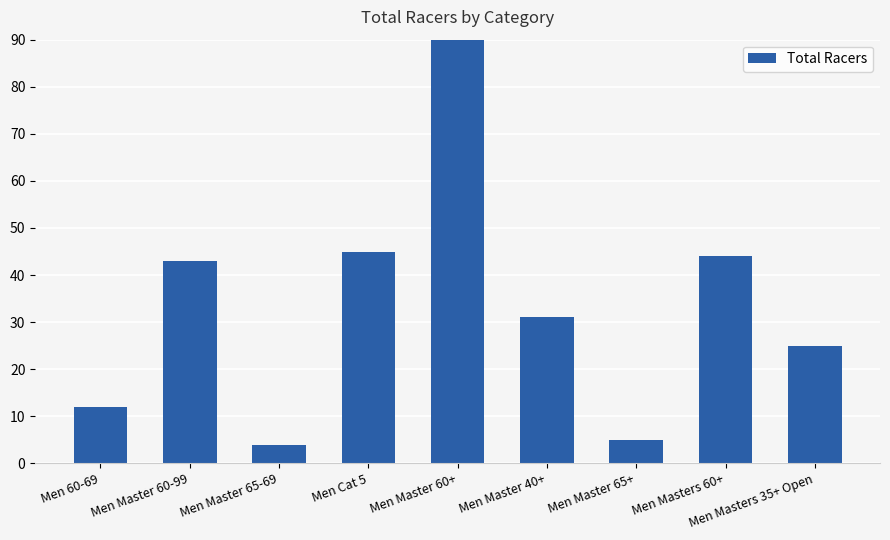

Which has a higher value, Men Master 60+ or Men Master 40+?

Men Master 60+